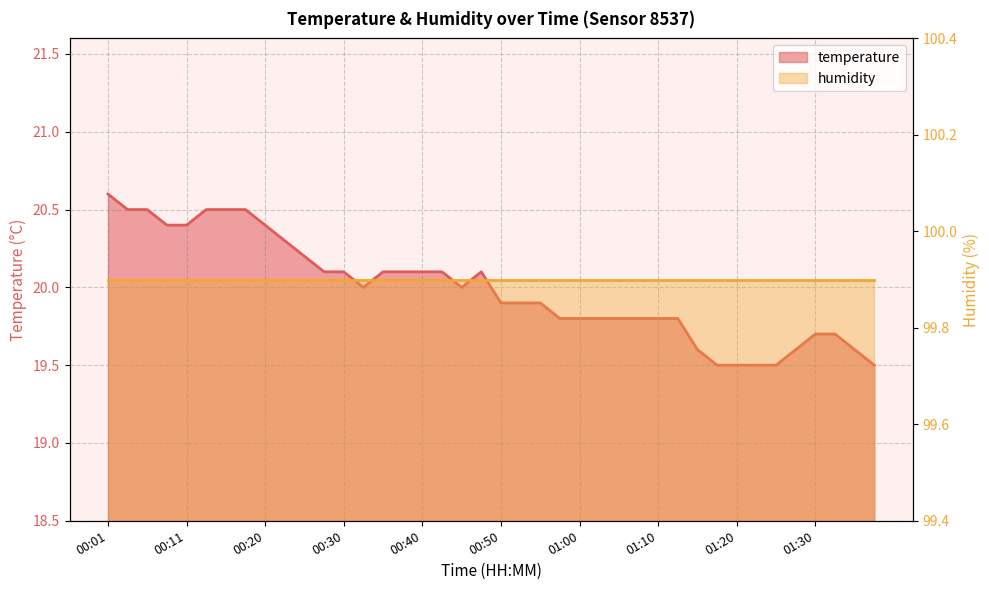

Where is the first local maximum?

00:47